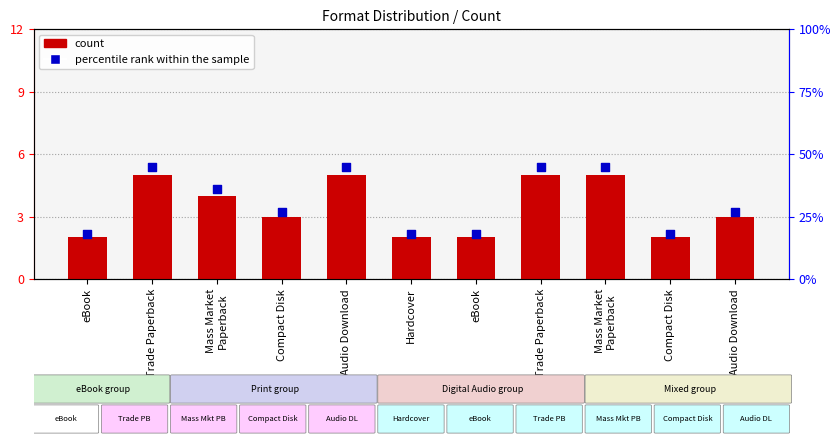

What are all the series names shown in the legend?

count, percentile rank within the sample